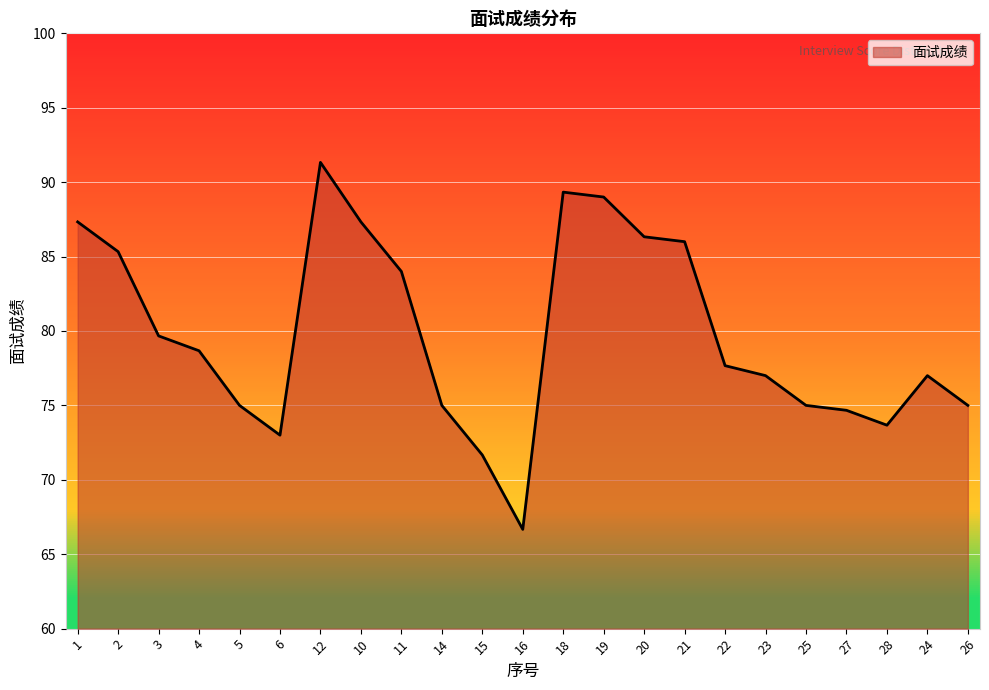

Where is the first local minimum?

6